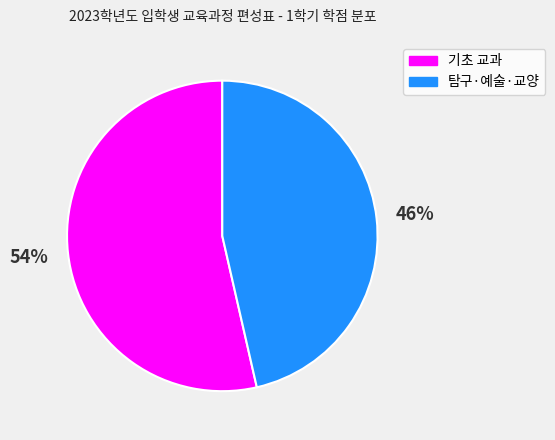

To the nearest percent, what is the average slice percentage?

50%